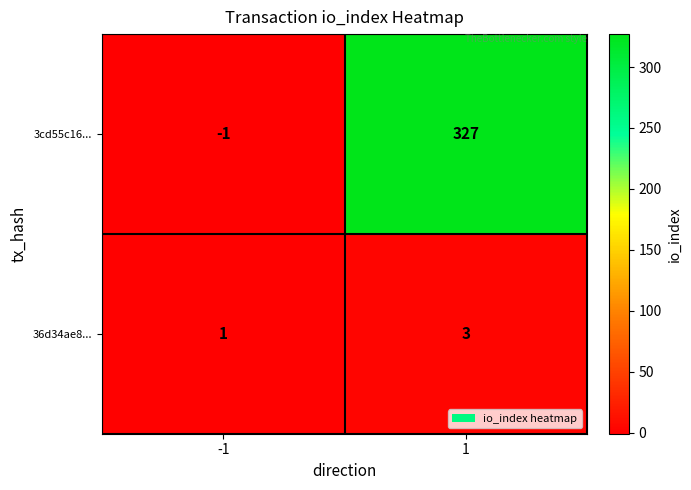

Is it true that 3cd55c16... equals 0 at -1?

False